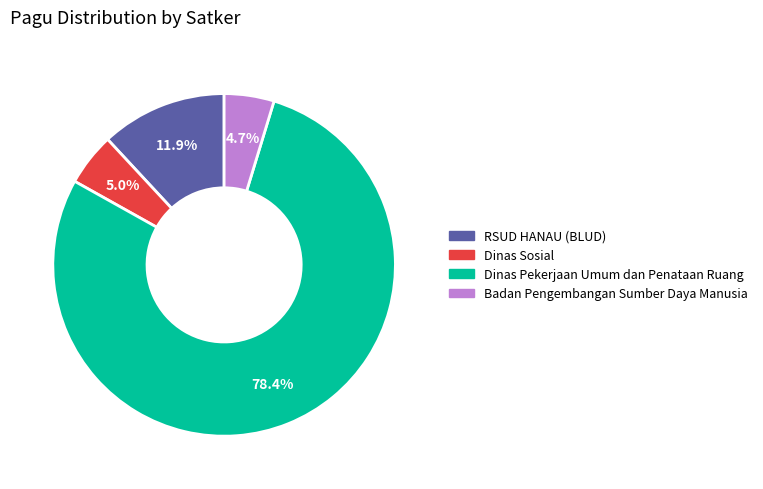

Does any single category account for the majority?

Yes